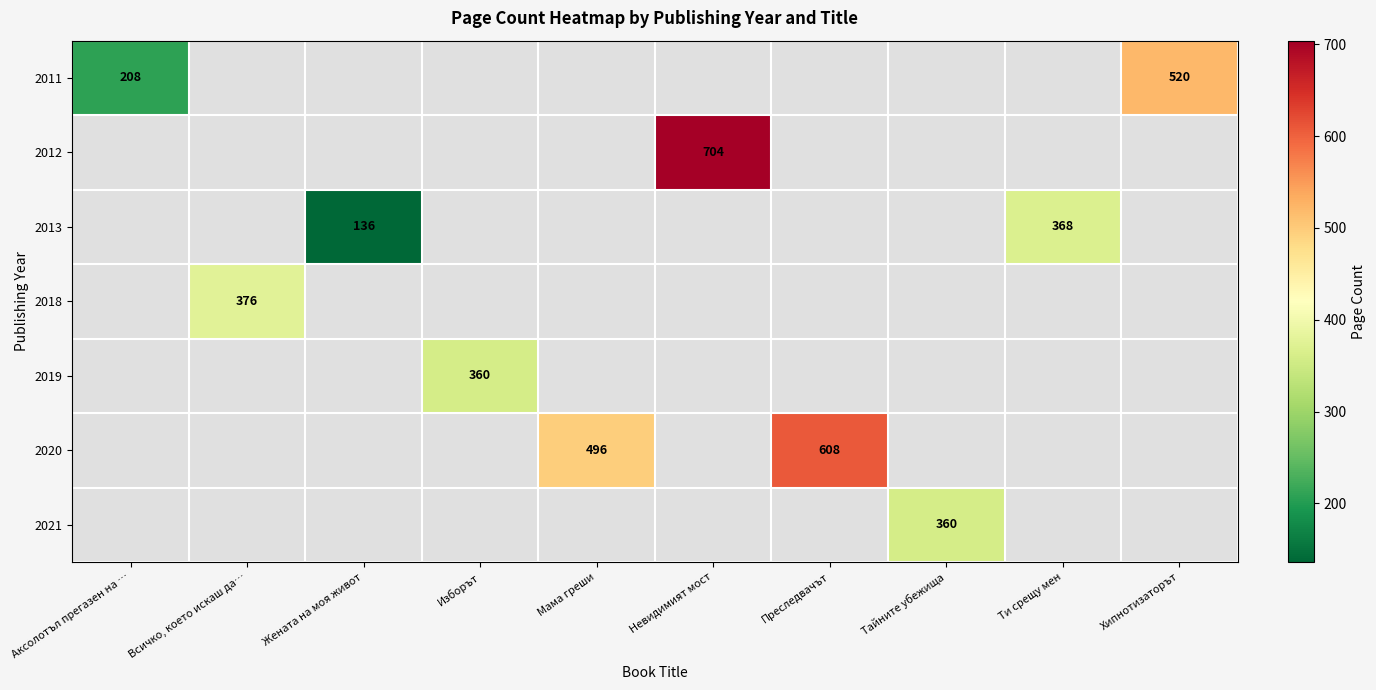

Count the number of data series in this chart.

7